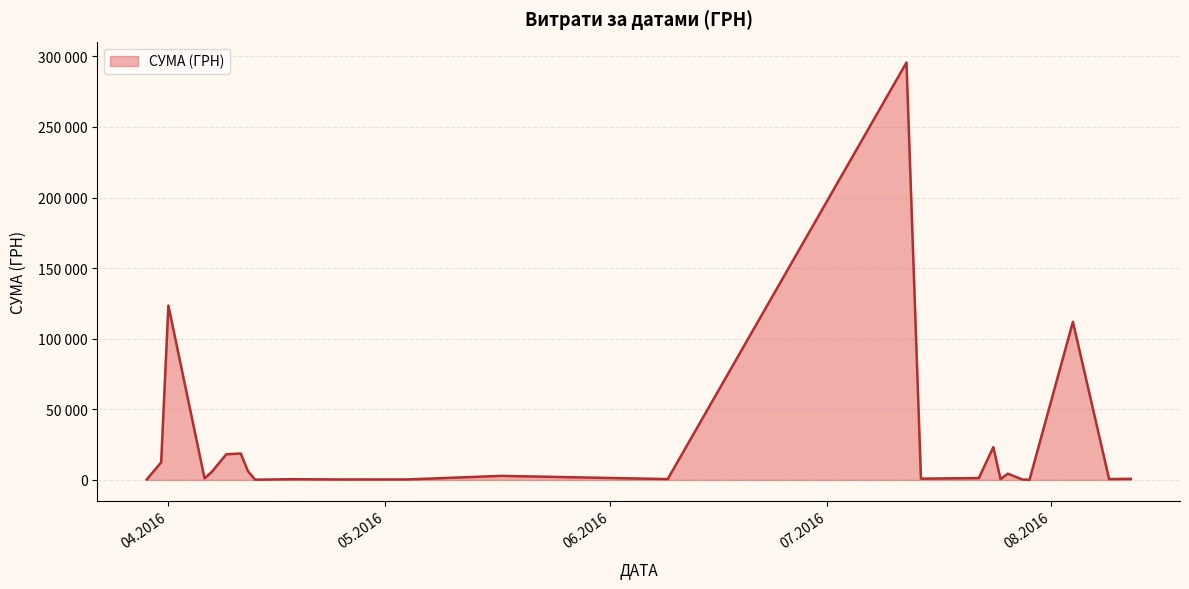

Does the chart have visible grid lines?

Yes